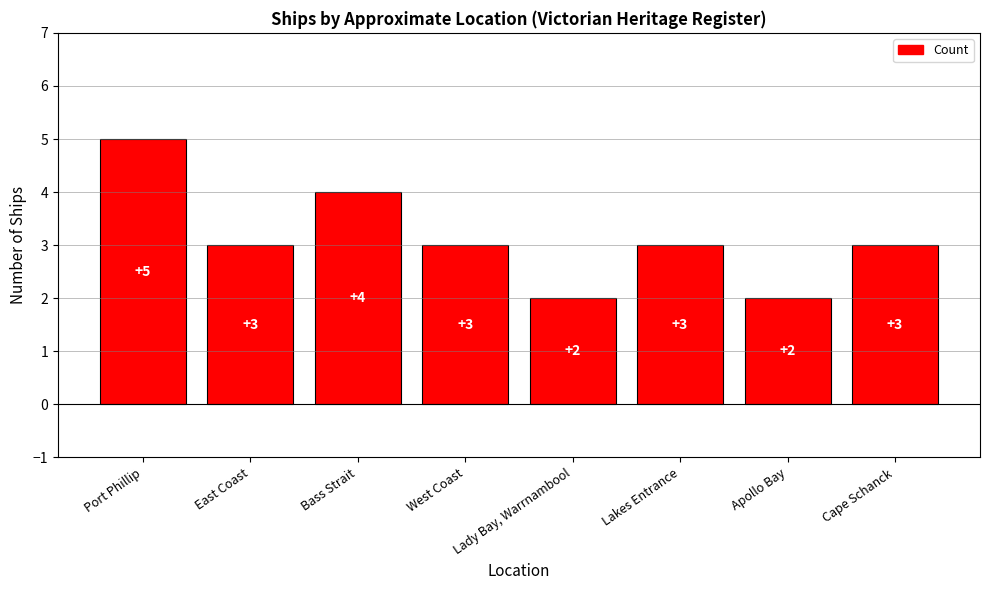

Count the values in the range 3 to 4.

5